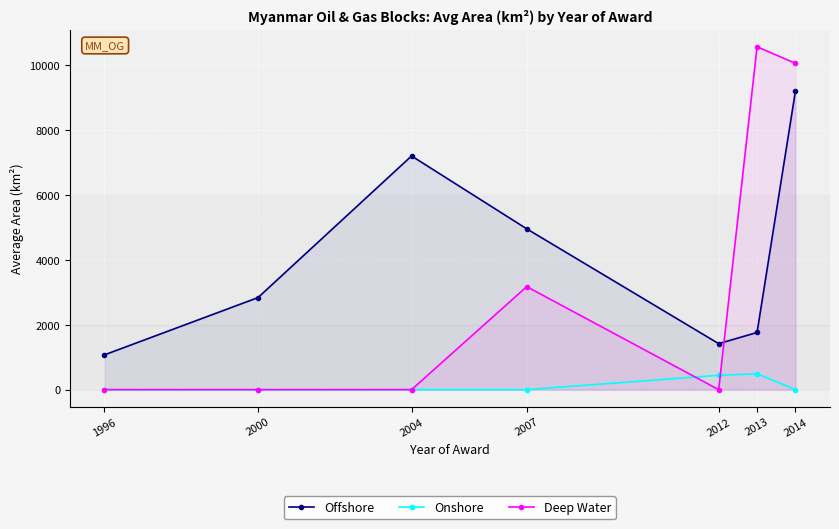

Which series has the widest spread of values?

Deep Water